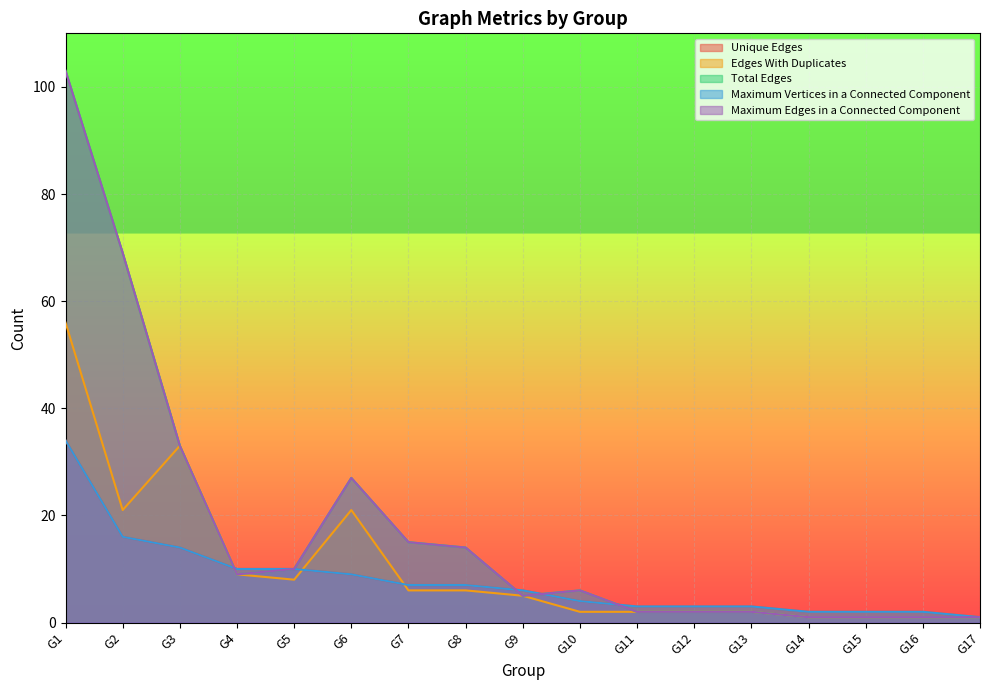

True or false: Edges With Duplicates has a value of 1 at G16.

True